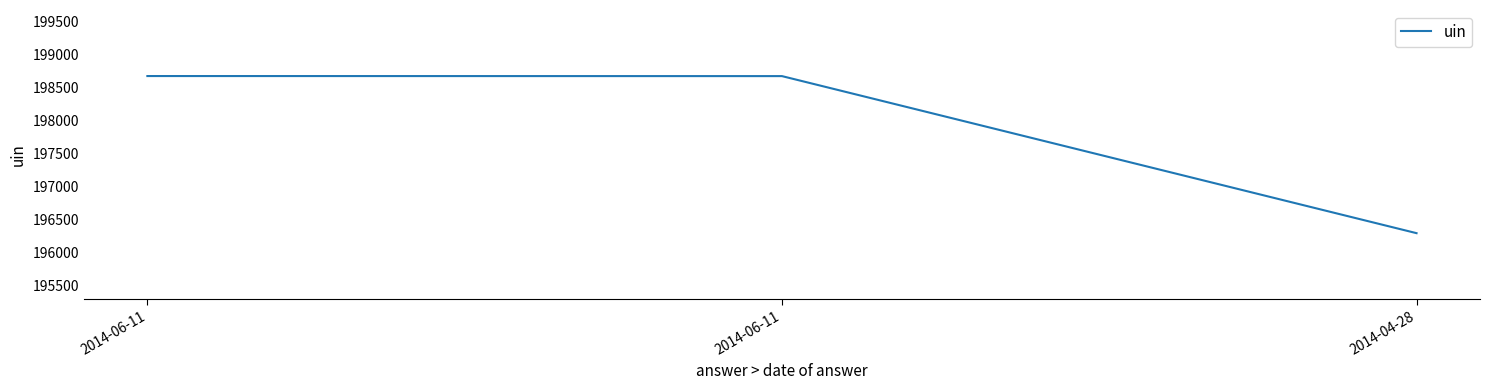

How many series are shown in this chart?

1